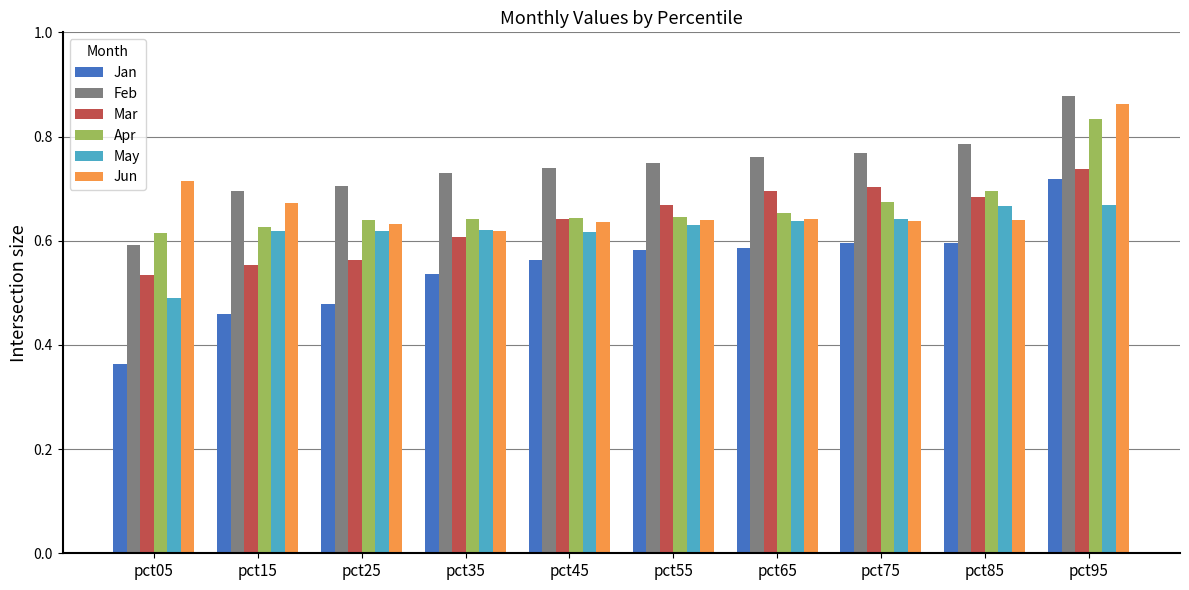

How many data points does each series have?

10